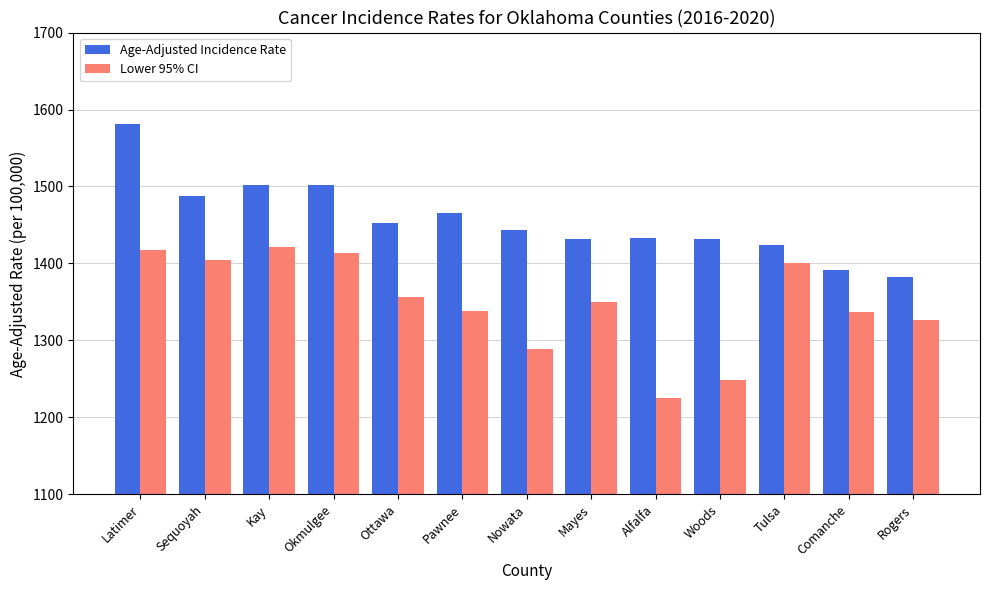

At which category does the chart reach its minimum across all series?

Alfalfa